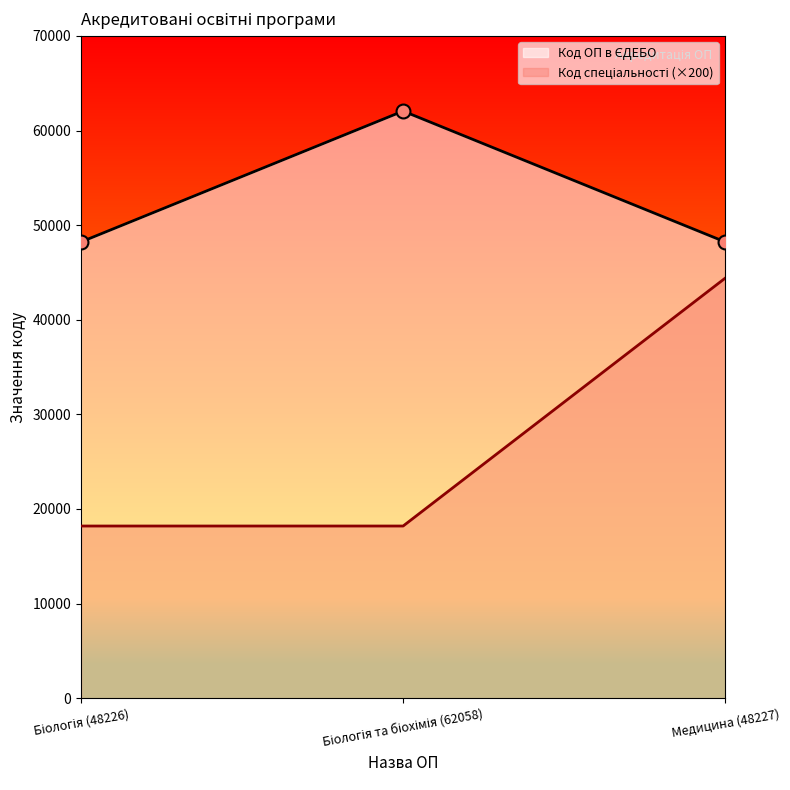

At how many categories does at least one series exceed 25462?

3